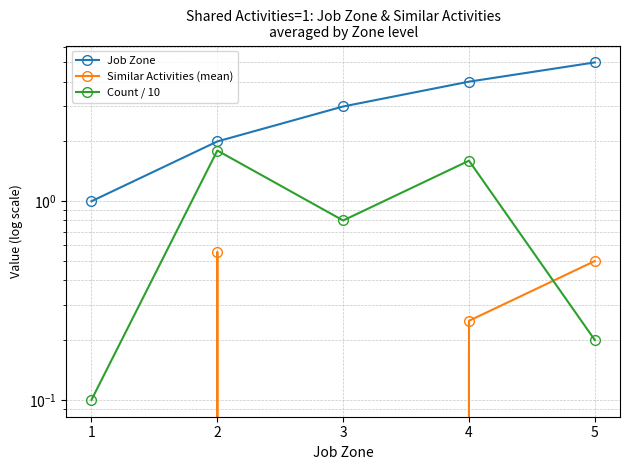

Reading right to left, list all the values displayed in this chart.

Job Zone: 5=5.0	4=4.0	3=3.0	2=2.0	1=1.0
Similar Activities (mean): 5=0.5	4=0.2	3=0.0	2=0.6	1=0.0
Count / 10: 5=0.2	4=1.6	3=0.8	2=1.8	1=0.1